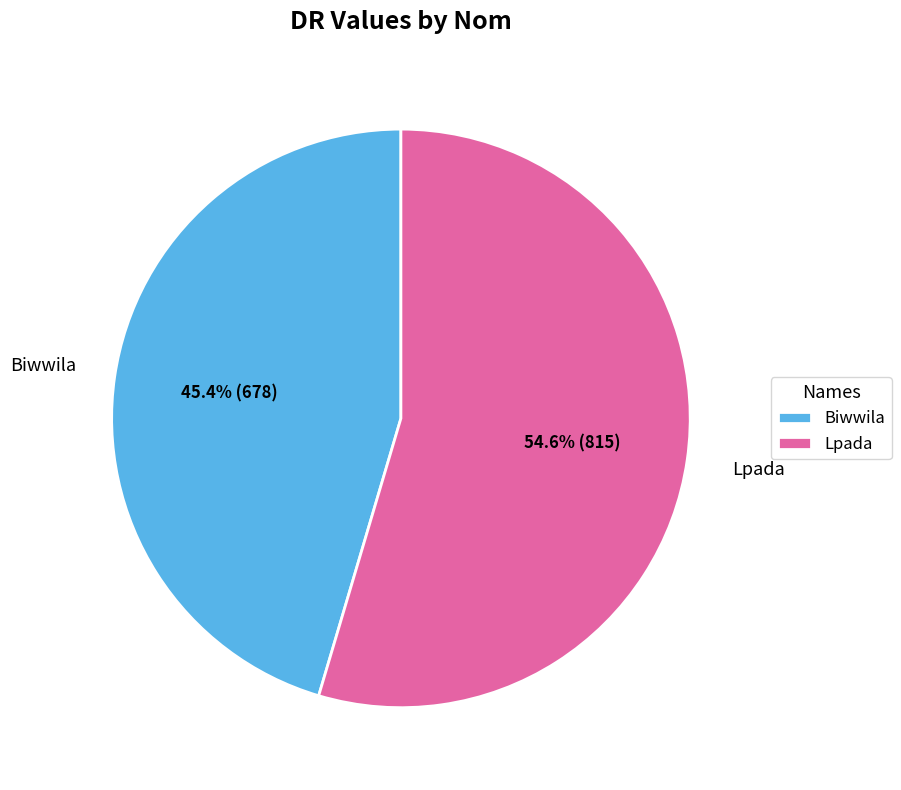

To the nearest percent, what percentage of the pie is Biwwila?

45%